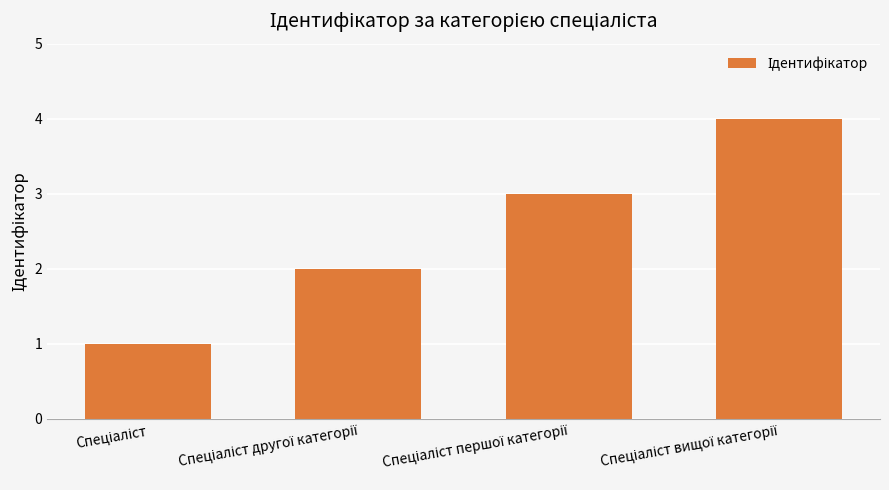

What is the sum of all values?

10